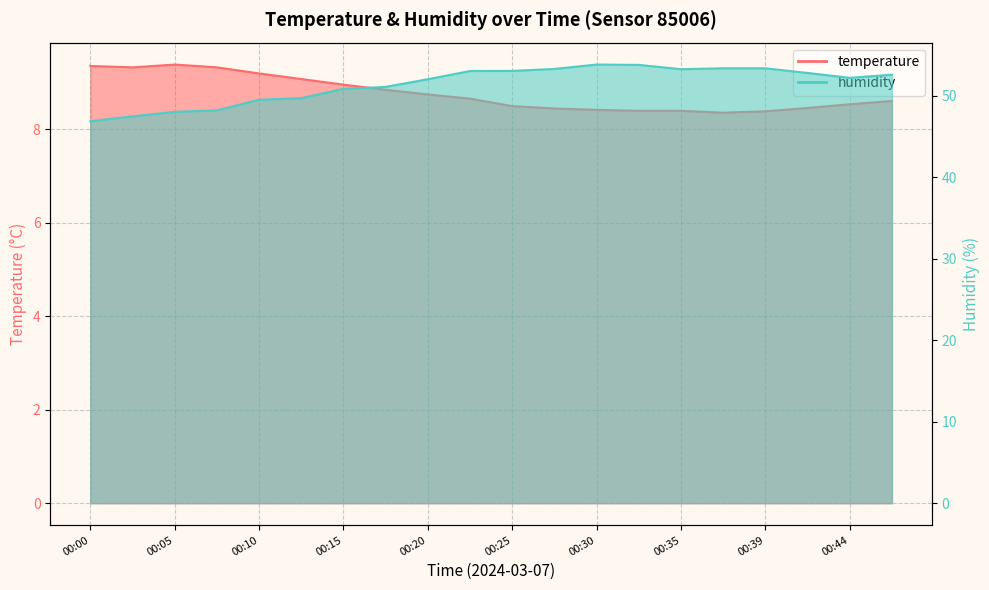

How many categories are shown in the chart?

20